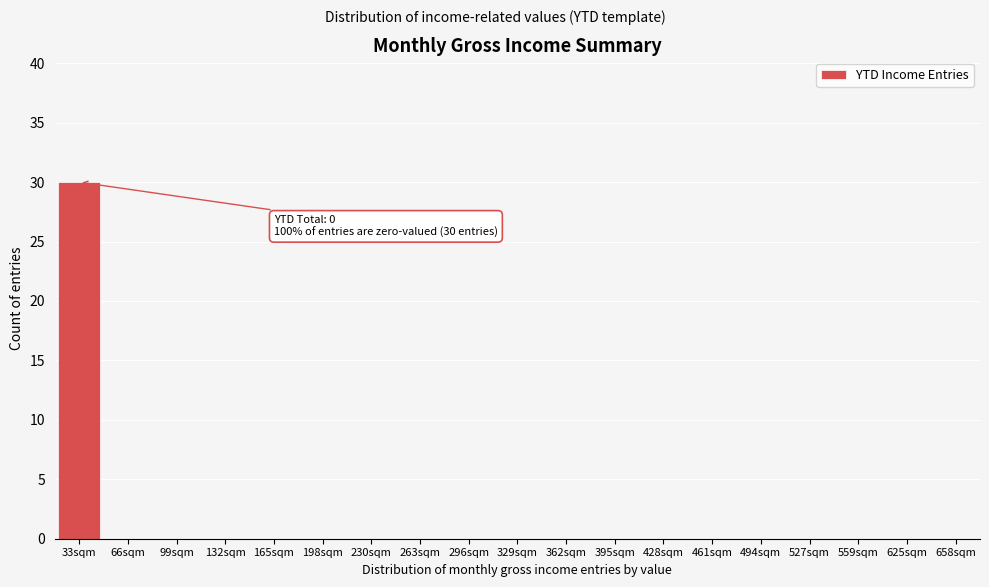

Reading right to left, extract all data points from this chart.

658sqm=0	625sqm=0	559sqm=0	527sqm=0	494sqm=0	461sqm=0	428sqm=0	395sqm=0	362sqm=0	329sqm=0	296sqm=0	263sqm=0	230sqm=0	198sqm=0	165sqm=0	132sqm=0	99sqm=0	66sqm=0	33sqm=30